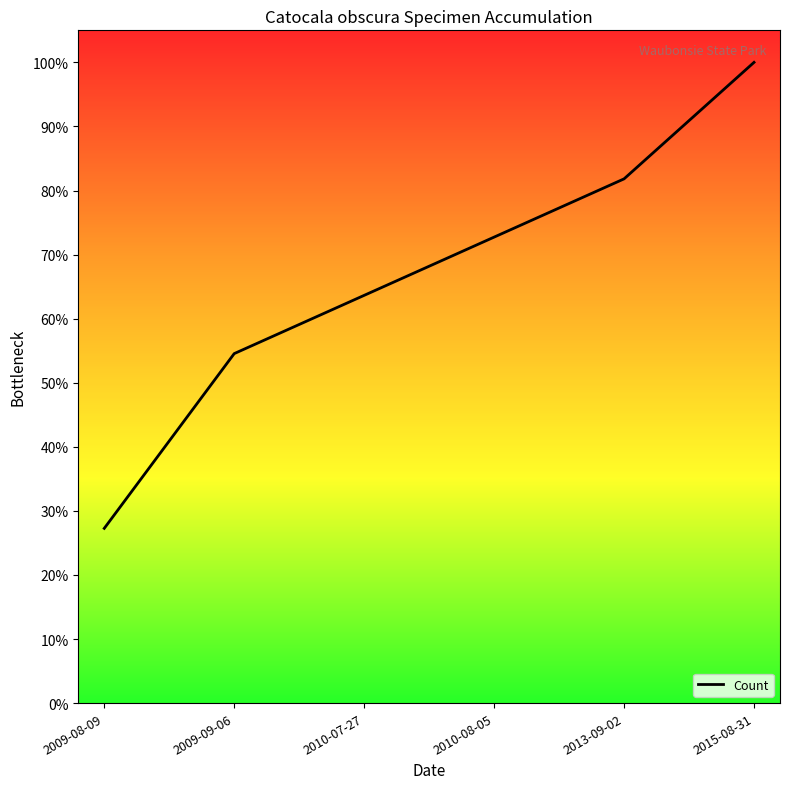

What is the sum of all values?

400.0